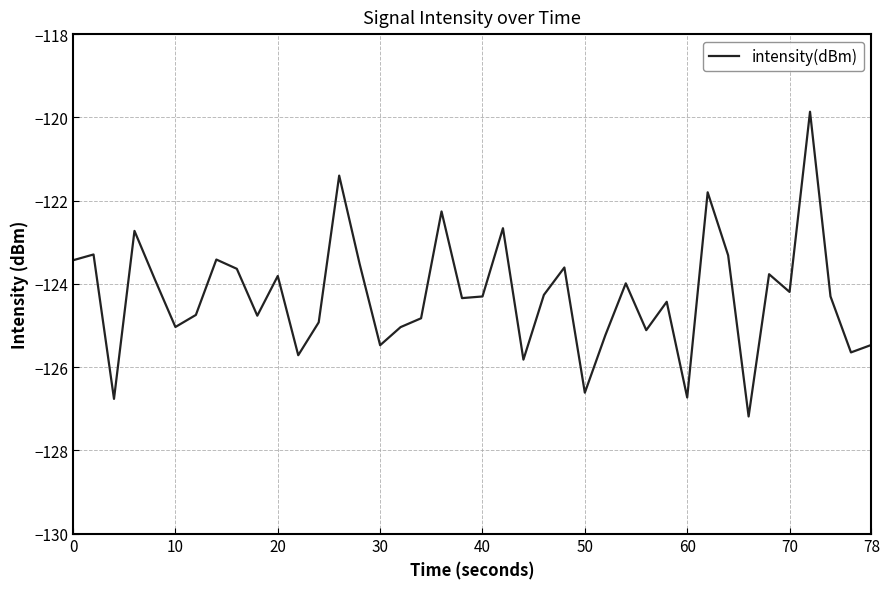

What is the maximum value shown in the chart?

-119.9